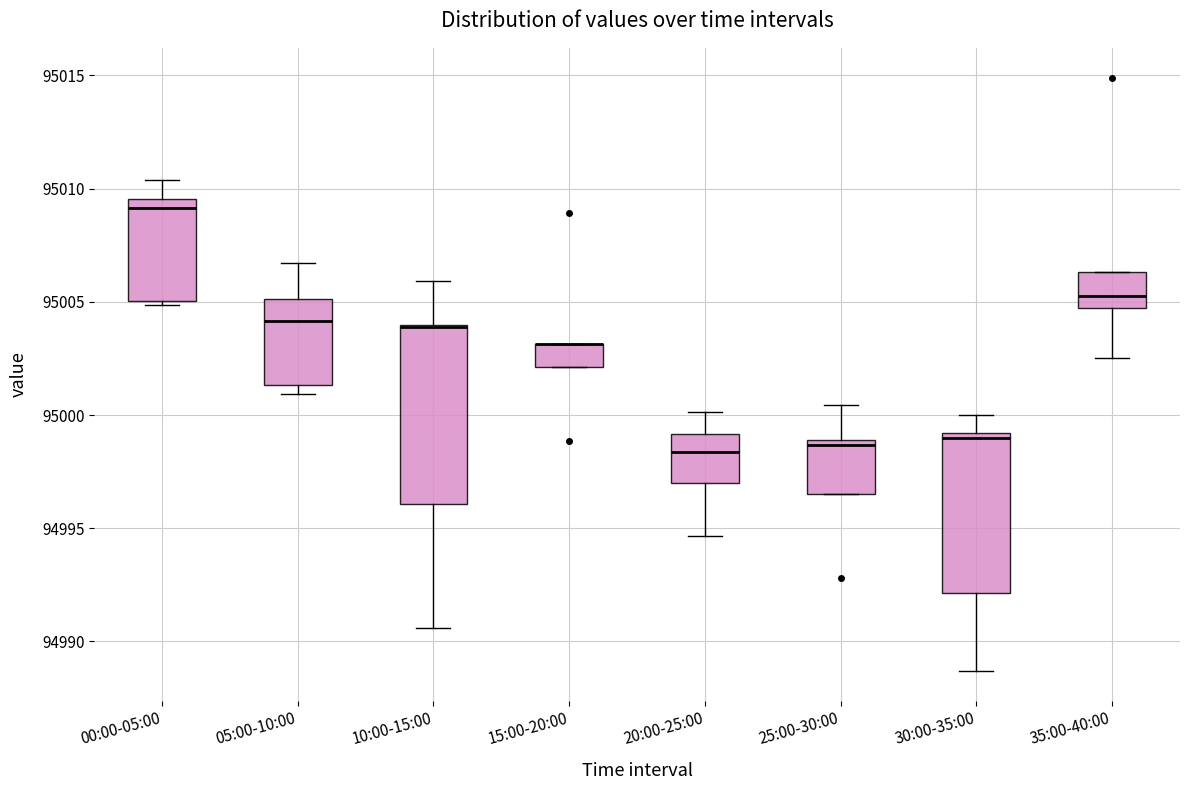

Comparing the boxes themselves (not the whiskers), which one is the tallest?

10:00-15:00